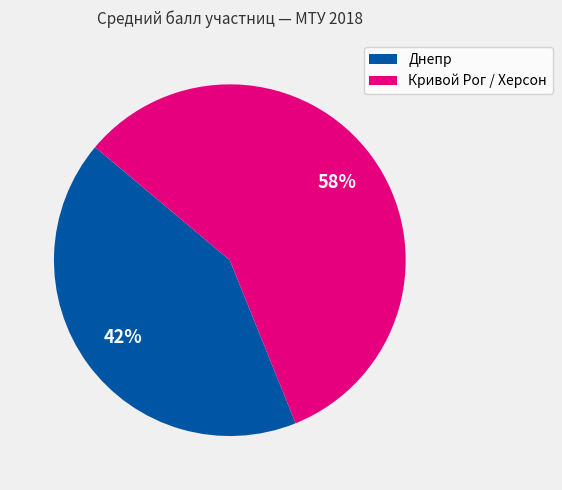

To the nearest percent, what is the difference between the largest and smallest slice percentages?

16%